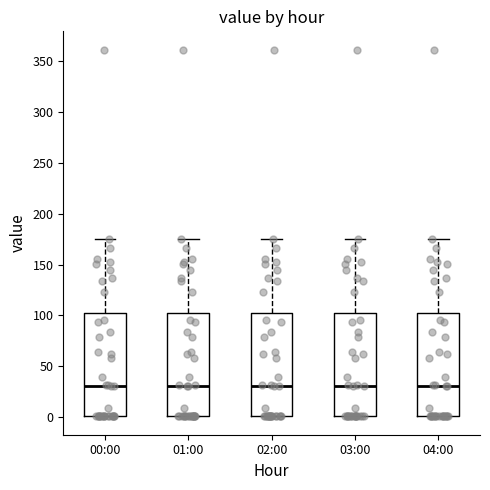

Reading left to right, read every box against the y-axis: the position of its median line, the range the box covers, and the ends of its whiskers. The values are not printed on the chart, so give them approximately, as read against the axis.

00:00: median 30, box 0 to 100, whiskers 0 to 175
01:00: median 30, box 0 to 100, whiskers 0 to 175
02:00: median 30, box 0 to 100, whiskers 0 to 175
03:00: median 30, box 0 to 100, whiskers 0 to 175
04:00: median 30, box 0 to 100, whiskers 0 to 175